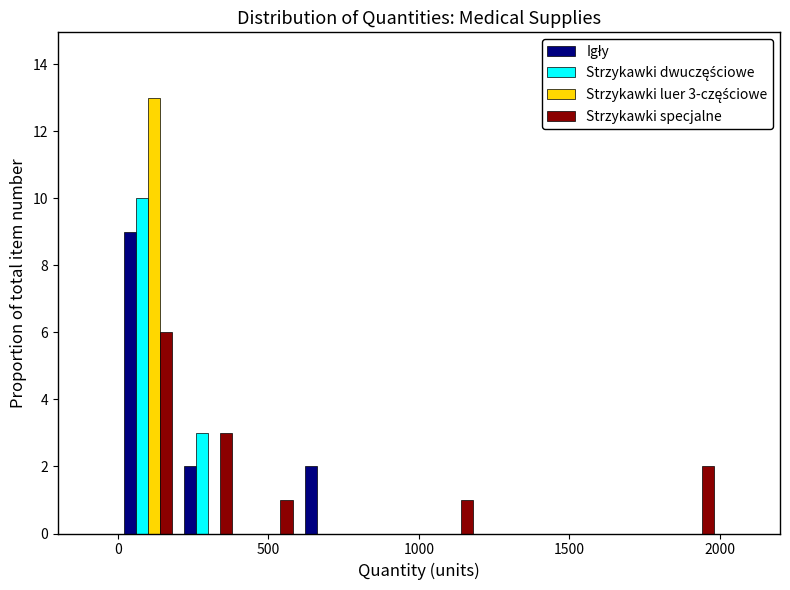

In the Strzykawki luer 3-częściowe series, which range on the x-axis has the tallest bar?

0 to 200